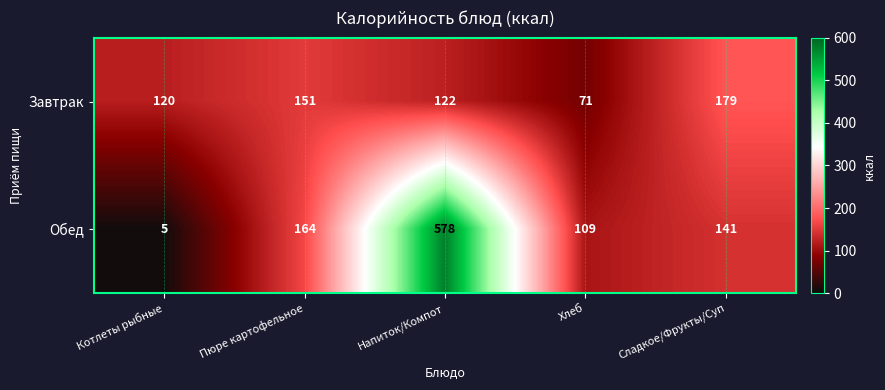

At which label does Завтрак first exceed 122?

Пюре картофельное